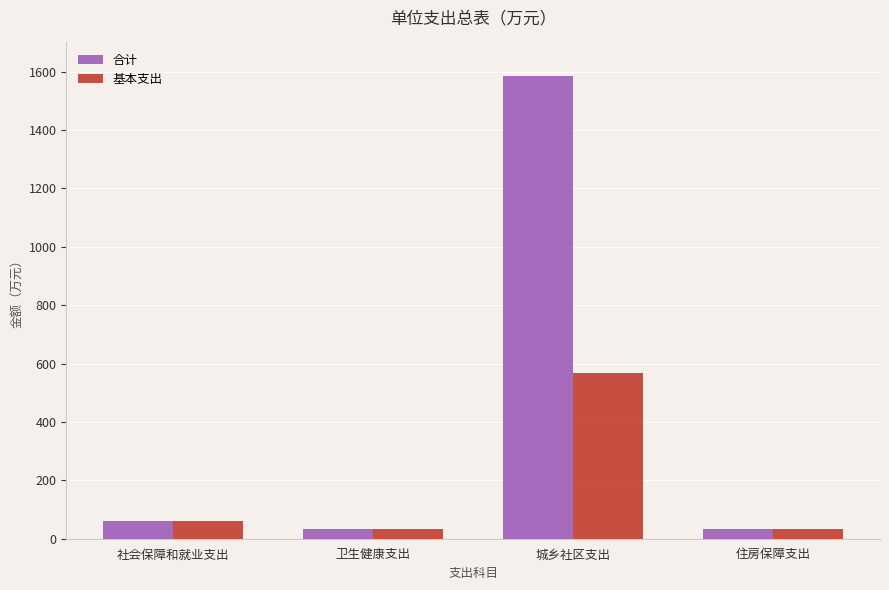

True or false: 合计 has a value of 33.2 at 住房保障支出.

True